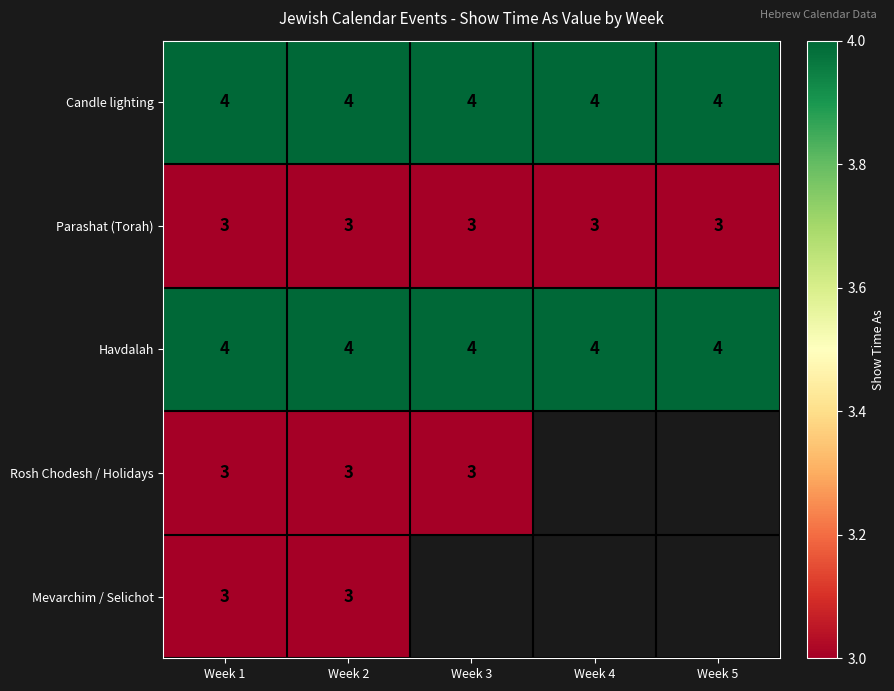

The value of Havdalah at Week 4 is 4. True or false?

True